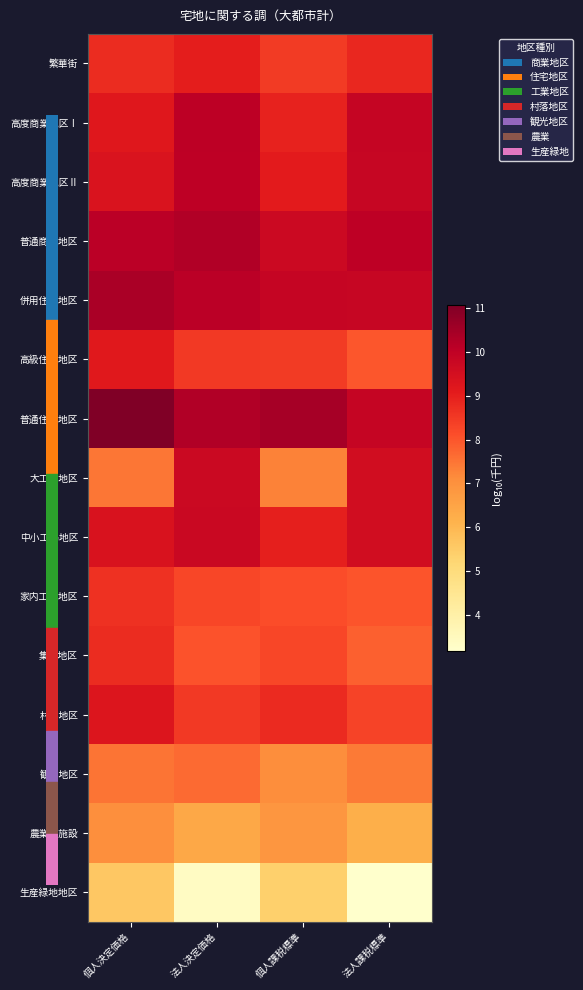

At which category does the chart reach its minimum across all series?

法人課税標準